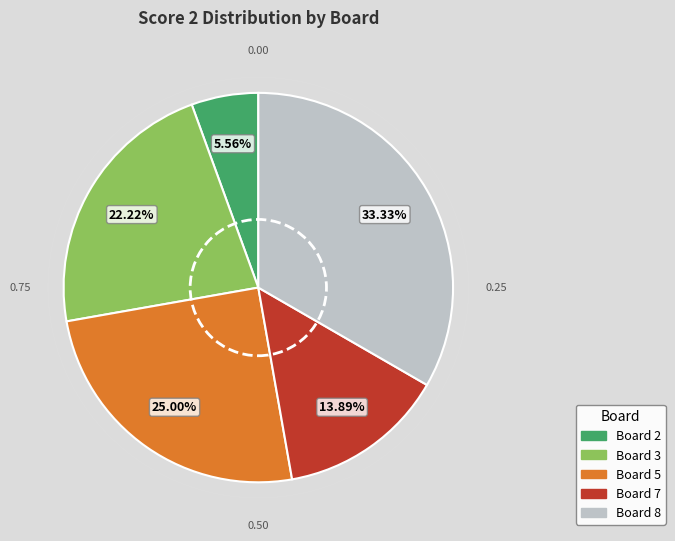

Is there any slice that represents more than half of the pie?

No